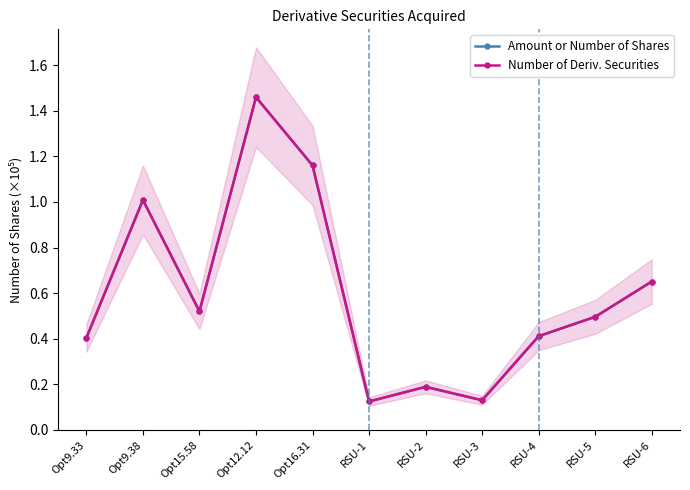

Reading left to right, list all the values displayed in this chart.

Amount or Number of Shares: 0.4	1.0	0.5	1.5	1.2	0.1	0.2	0.1	0.4	0.5	0.7
Number of Deriv. Securities: 0.4	1.0	0.5	1.5	1.2	0.1	0.2	0.1	0.4	0.5	0.7